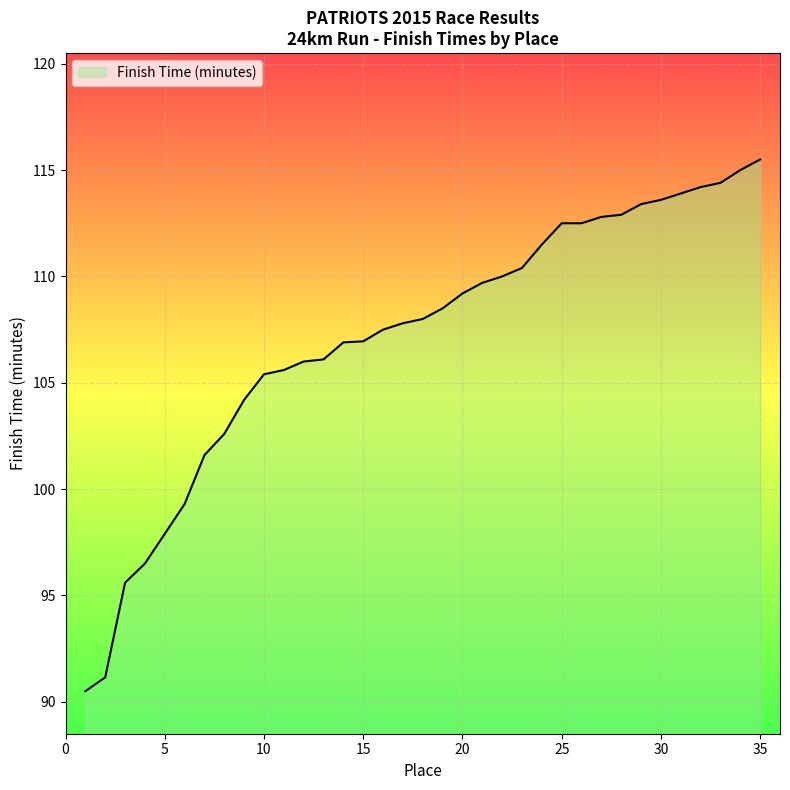

What is the difference between the maximum and minimum values?

25.0